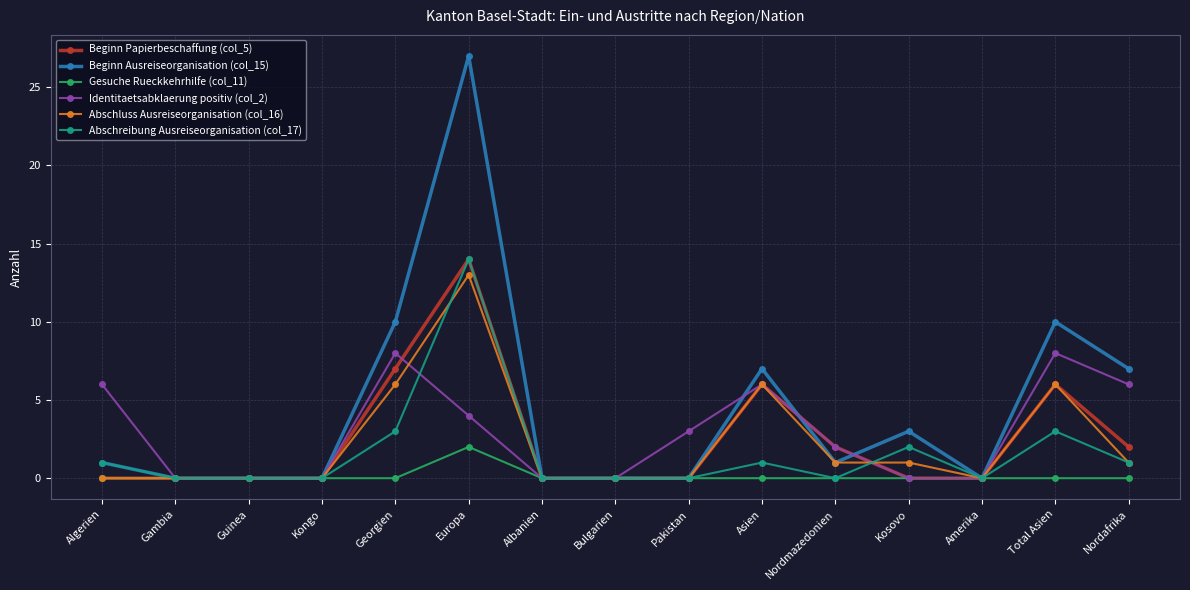

What position from the right is Total Asien?

2